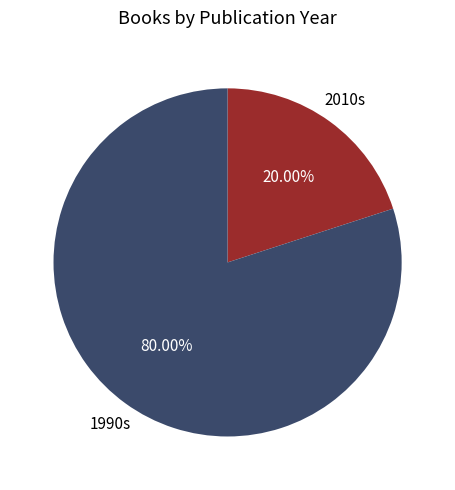

Combined, do 1990s and 2010s account for over 50%?

Yes